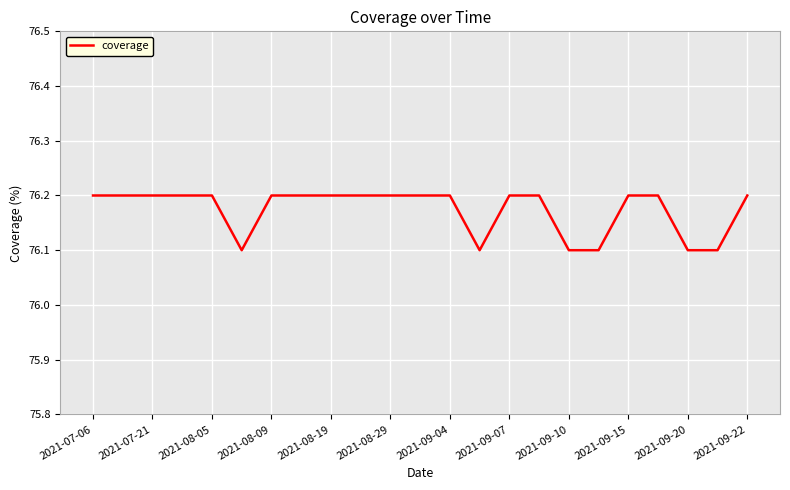

What is the smallest value displayed?

76.1